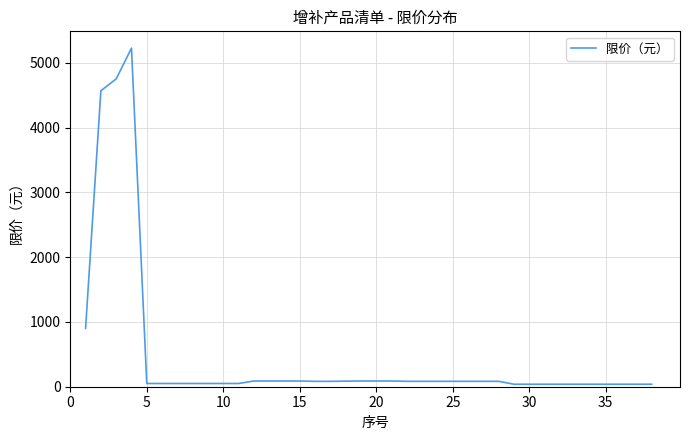

How many lines are shown in the chart?

1